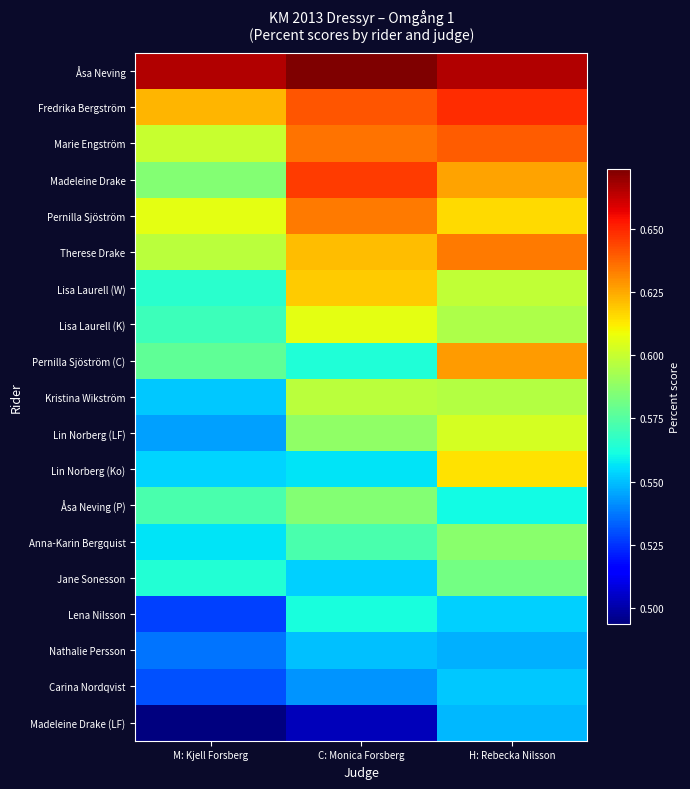

Between M: Kjell Forsberg and H: Rebecka Nilsson, which is larger?

M: Kjell Forsberg